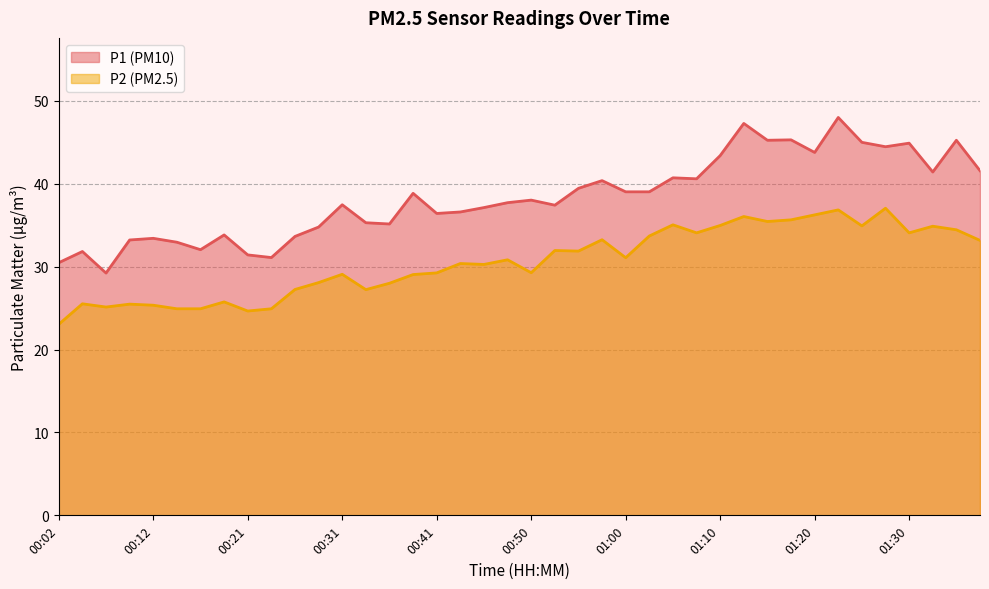

Does the chart have visible grid lines?

Yes